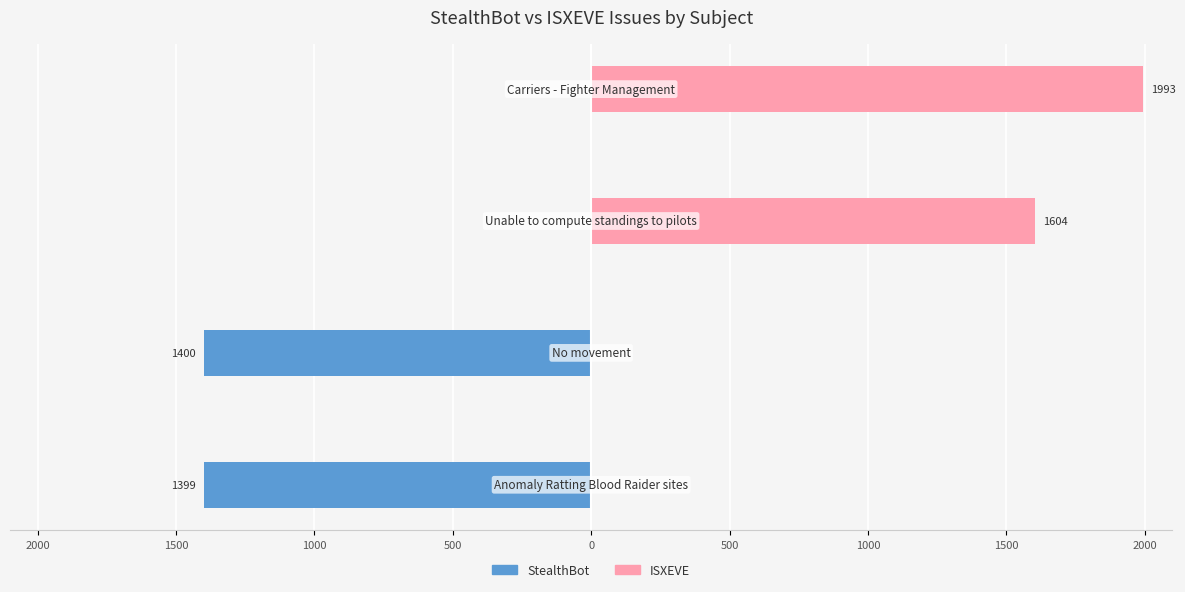

Is it true that StealthBot equals -1400 at 1500?

True